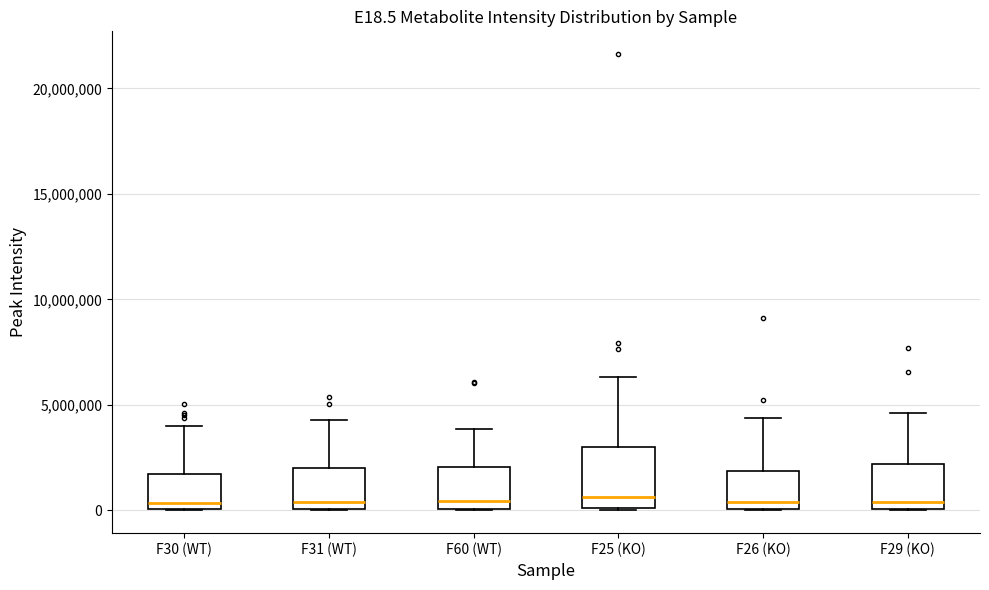

Reading left to right, read every box against the y-axis: the position of its median line, the range the box covers, and the ends of its whiskers. The values are not printed on the chart, so give them approximately, as read against the axis.

F30 (WT): median 500000, box 0 to 1500000, whiskers 0 to 4000000
F31 (WT): median 500000, box 0 to 2000000, whiskers 0 to 4500000
F60 (WT): median 500000, box 0 to 2000000, whiskers 0 to 4000000
F25 (KO): median 500000, box 0 to 3000000, whiskers 0 to 6500000
F26 (KO): median 500000, box 0 to 2000000, whiskers 0 to 4500000
F29 (KO): median 500000, box 0 to 2000000, whiskers 0 to 4500000